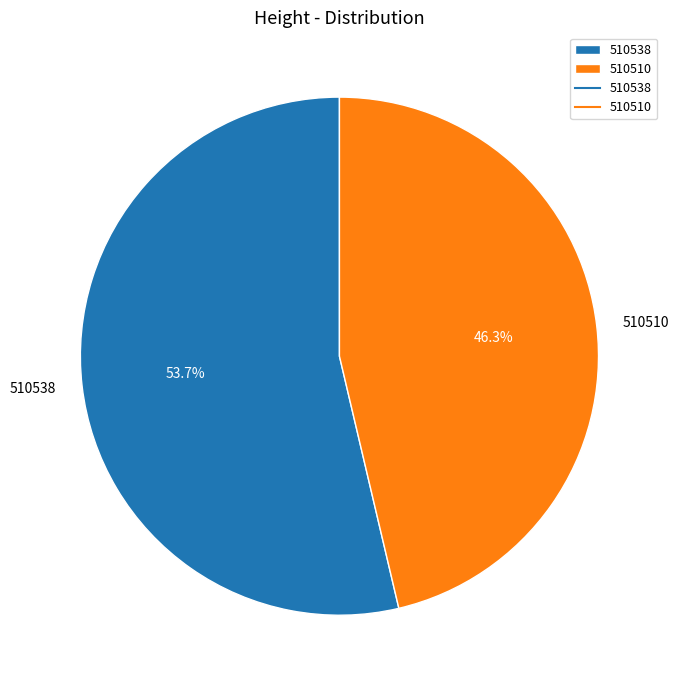

Approximately how many times larger is the value at 510510 compared to 510538?

0.9